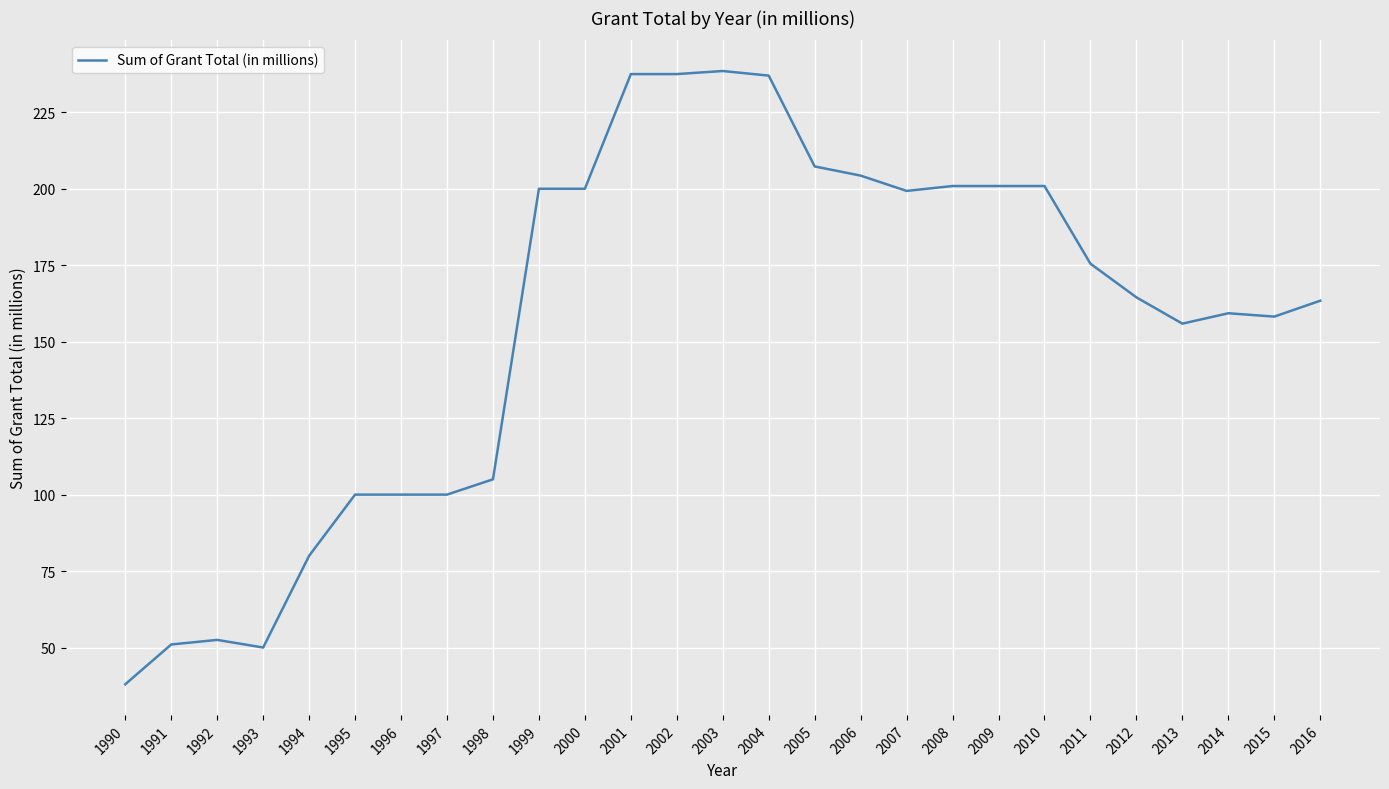

What is the change in value from 1991 to 2010?

+149.9